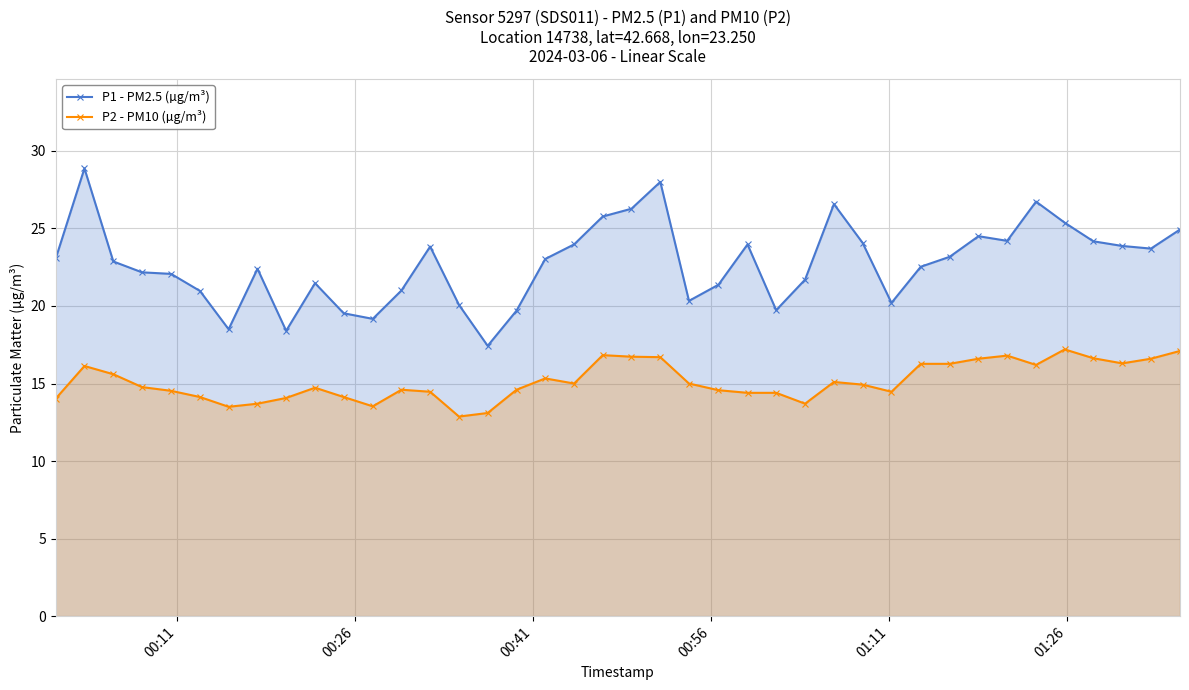

Which series has the widest spread of values?

P1 - PM2.5 (µg/m³)